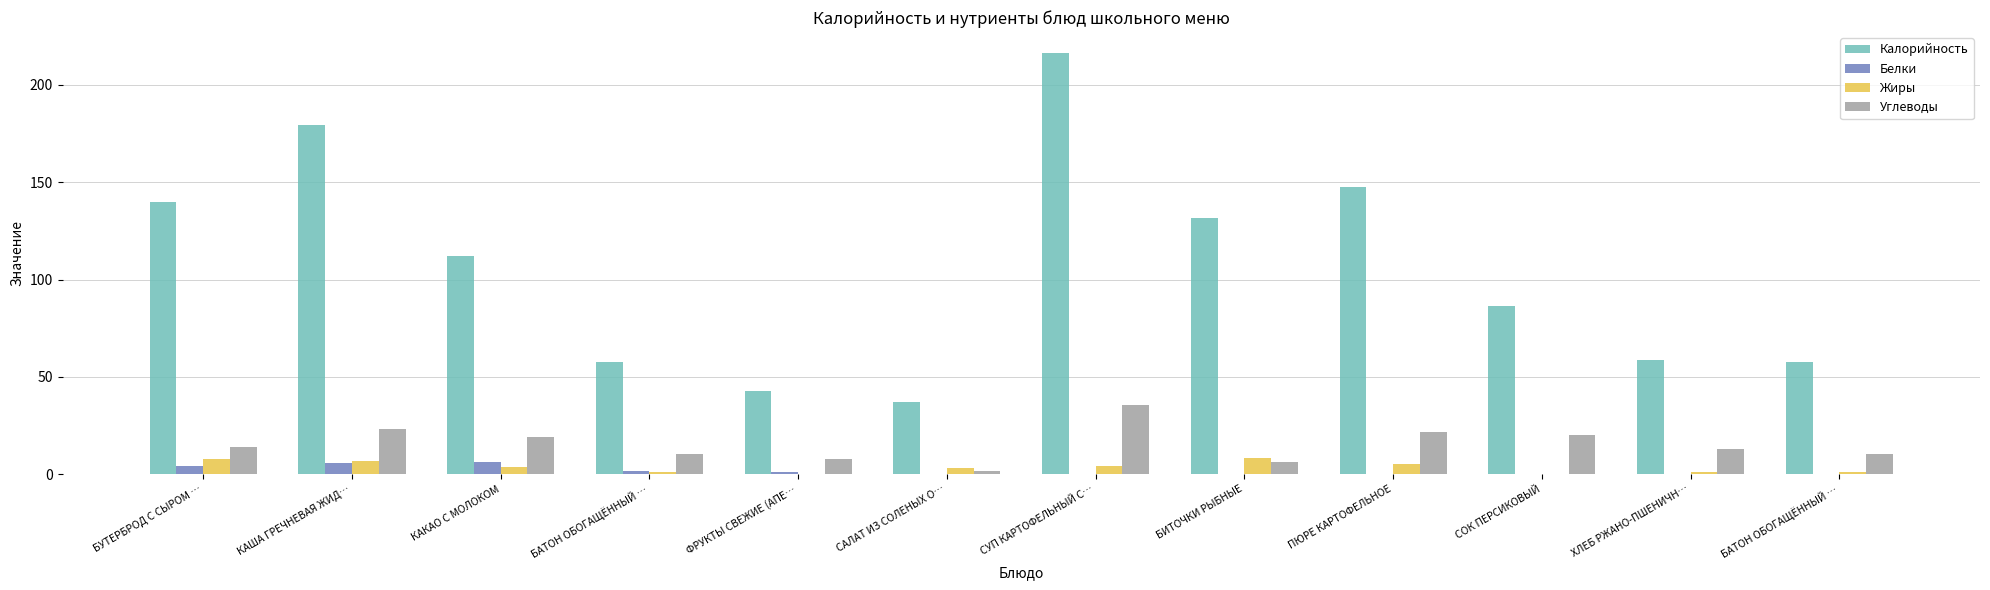

What is the difference between the highest and lowest values at СОК ПЕРСИКОВЫЙ?

86.5